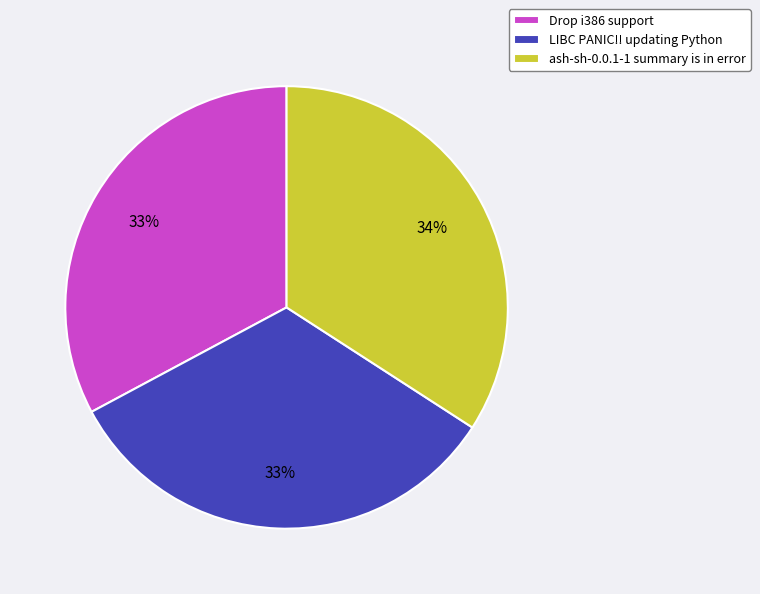

To the nearest percent, what percentage of the pie is Drop i386 support?

33%